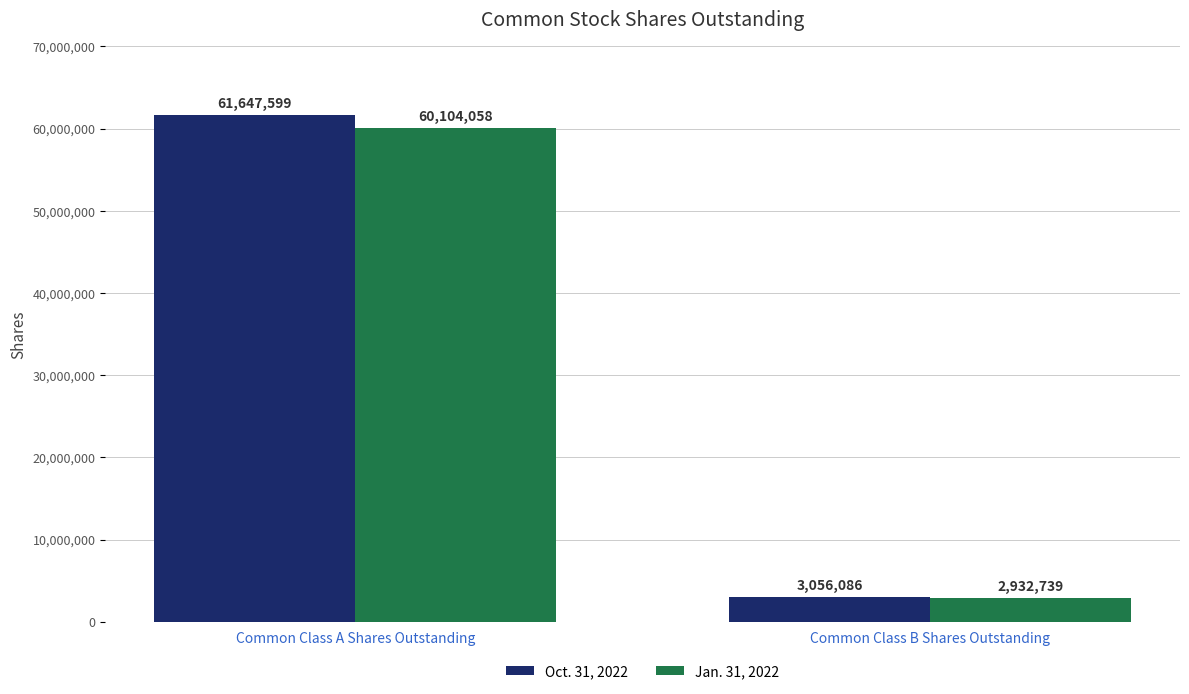

What is the total value across all series at Common Class B Shares Outstanding?

5988825